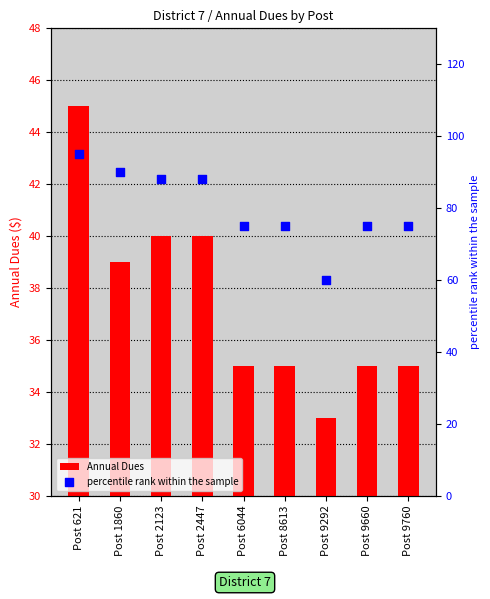

Which series has the largest Y range (max minus min)?

percentile rank within the sample